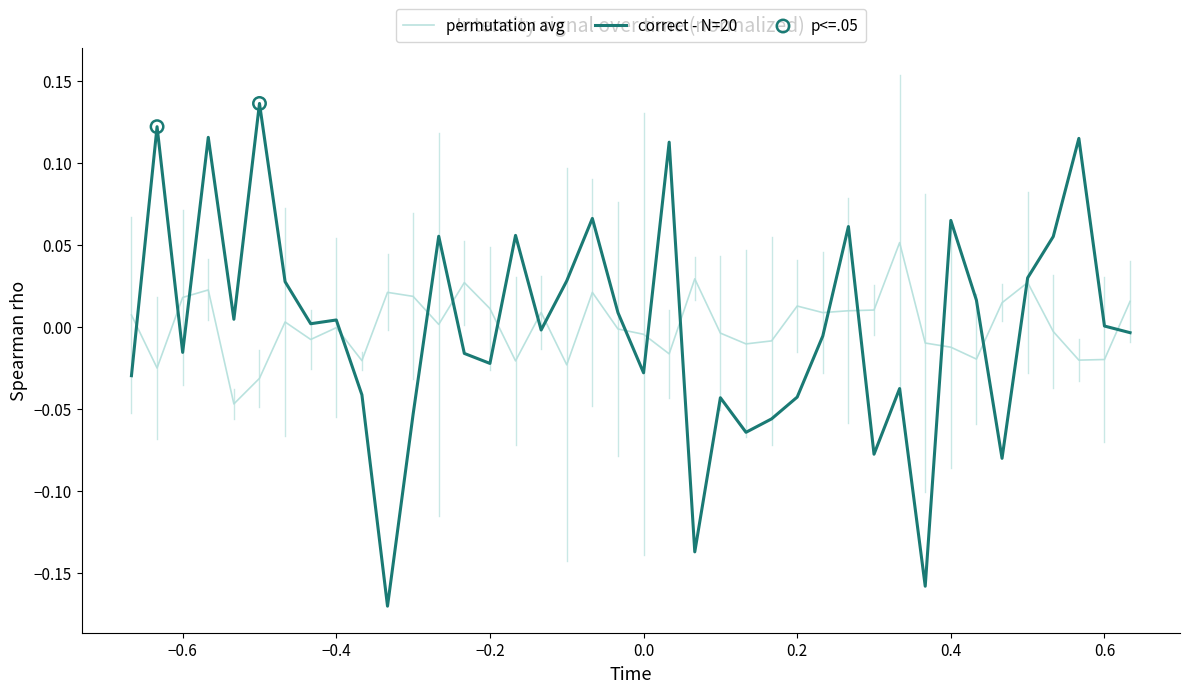

Which series has the largest range (max minus min)?

correct - N=20